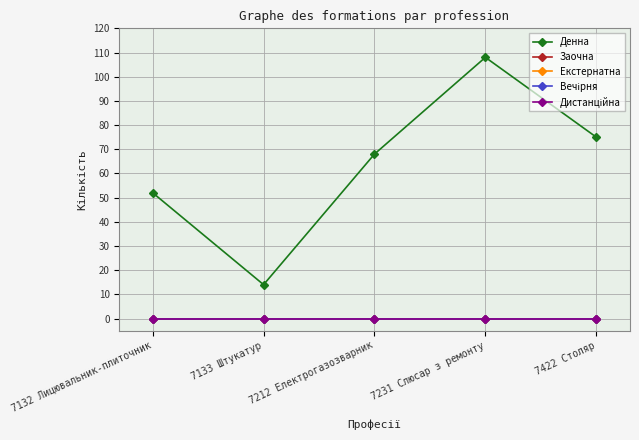

Does the chart have visible grid lines?

Yes